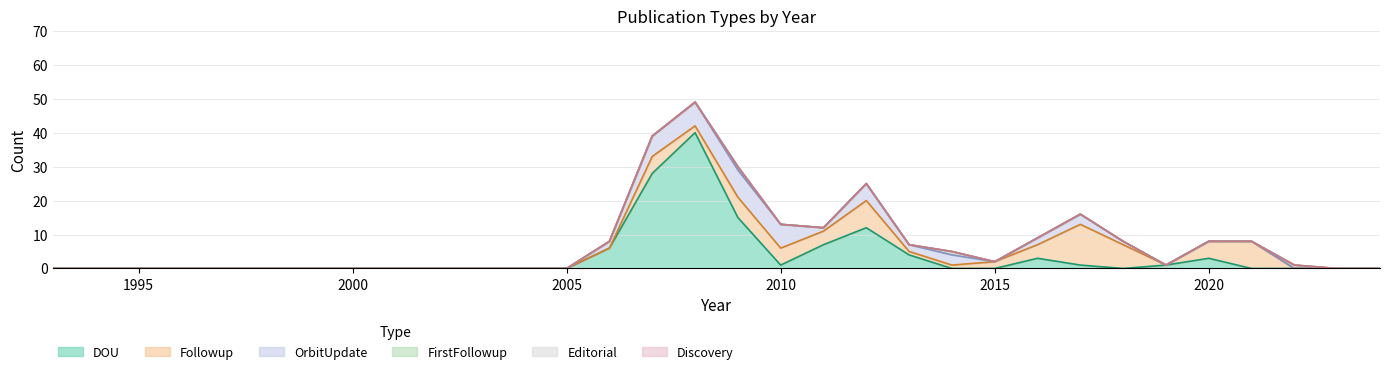

What is the maximum value for OrbitUpdate?

8